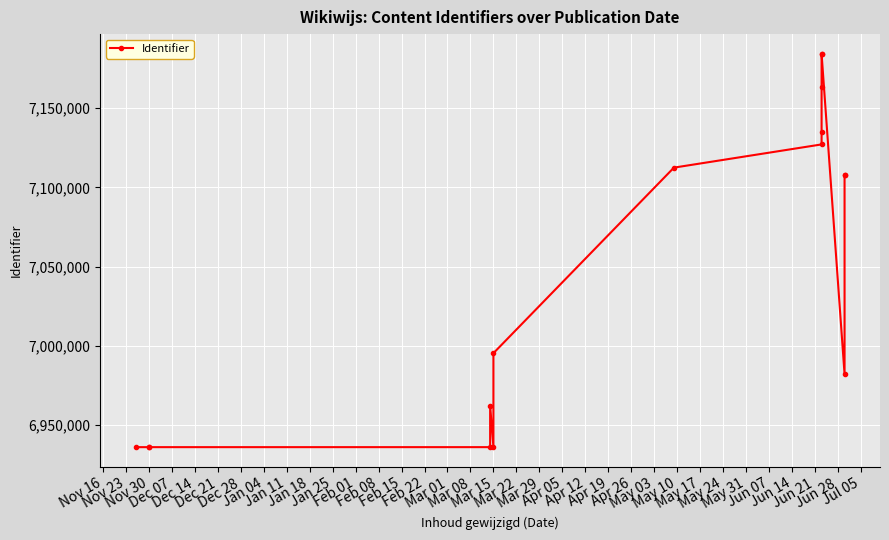

Which has a higher value, Mar 15 or Nov 30?

Mar 15